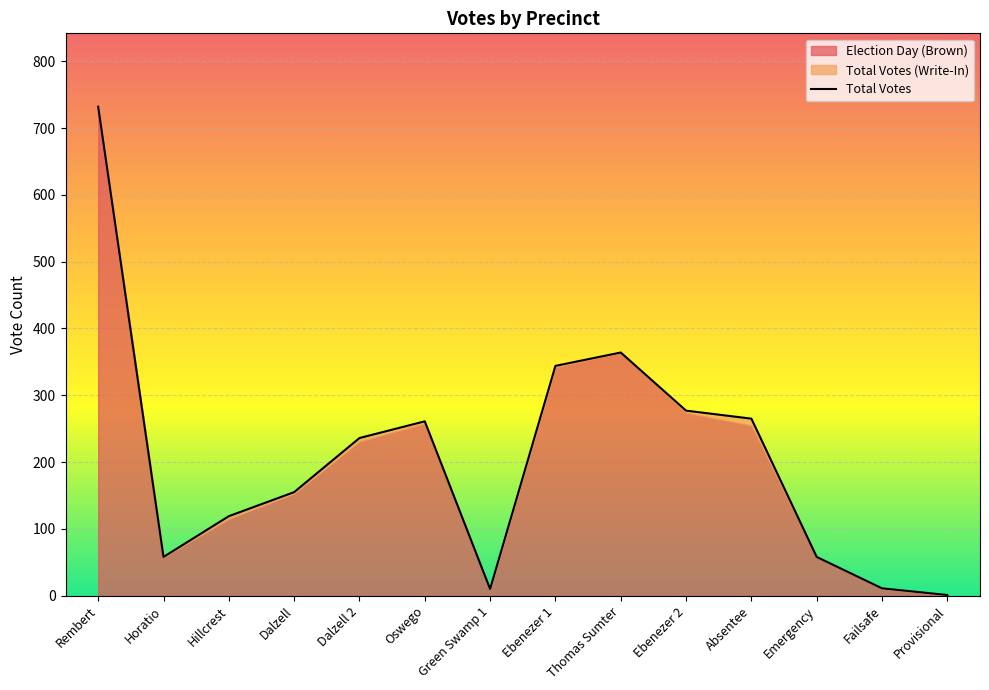

The Election Day (Brown) series shows 255 at Absentee. True or false?

True